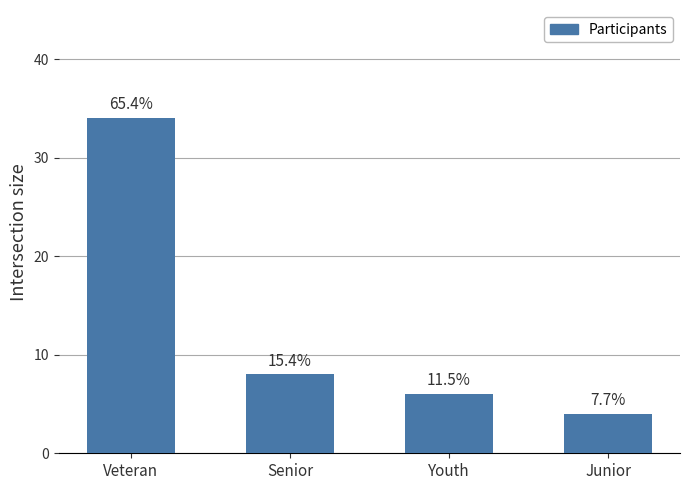

Reading left to right, extract all data points from this chart.

Veteran=34	Senior=8	Youth=6	Junior=4